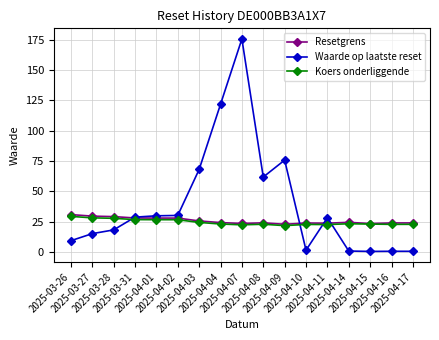

What is the highest value of the Resetgrens series?

31.0